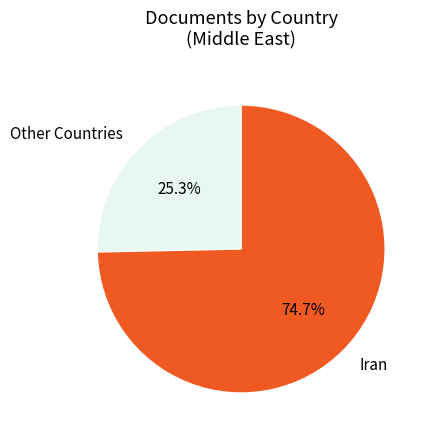

How many segments does this pie chart have?

2